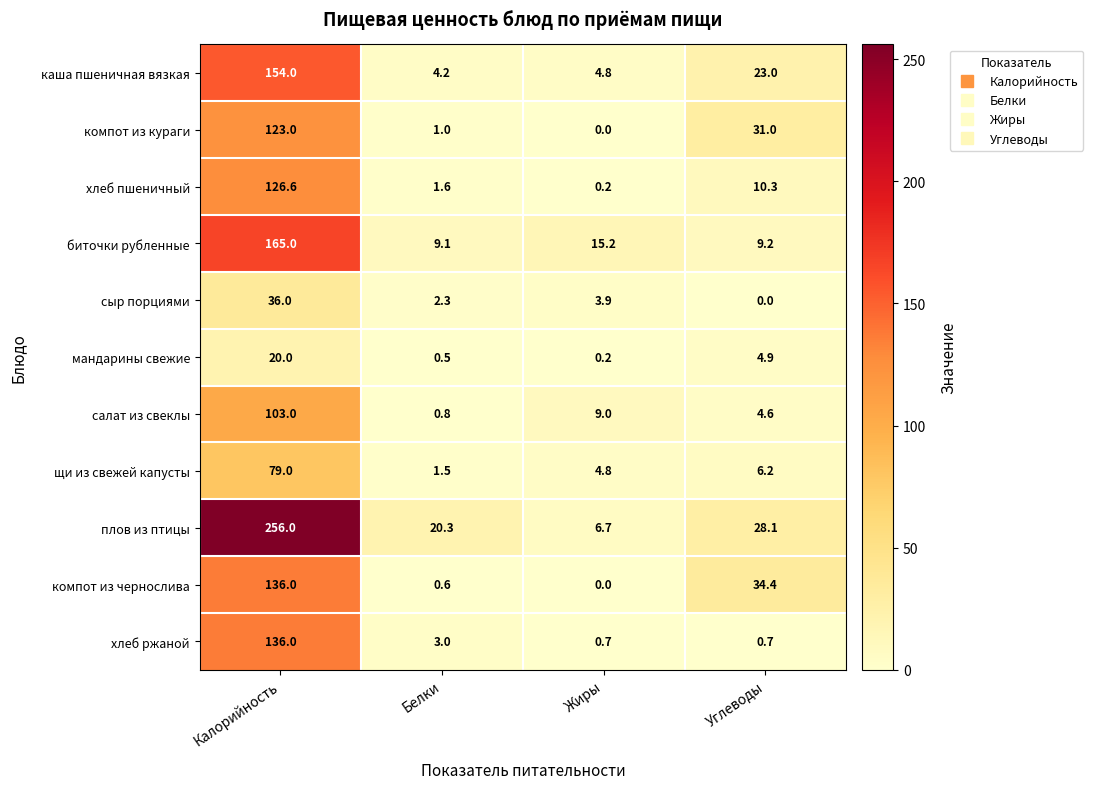

At which category is the sum across all series the highest?

Калорийность